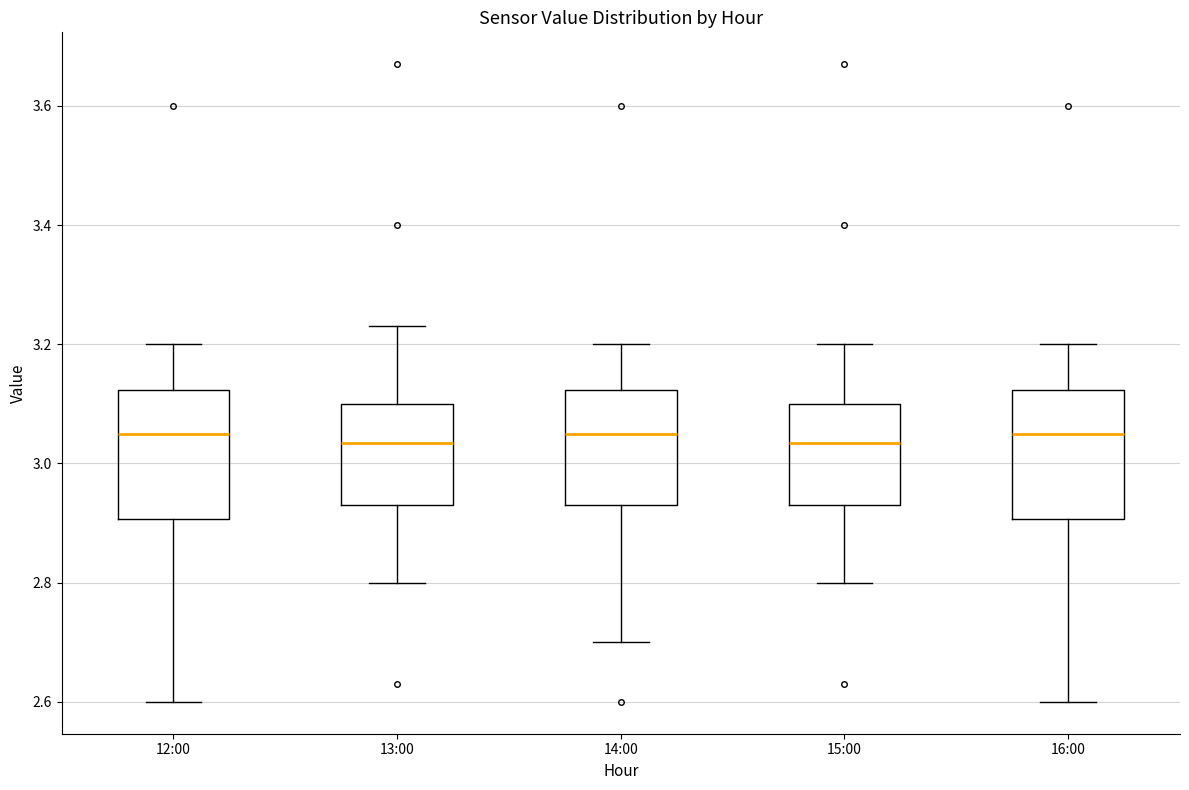

Reading left to right, read every box against the y-axis: the position of its median line, the range the box covers, and the ends of its whiskers. The values are not printed on the chart, so give them approximately, as read against the axis.

12:00: median 3.06, box 2.90 to 3.12, whiskers 2.60 to 3.20
13:00: median 3.04, box 2.94 to 3.10, whiskers 2.80 to 3.24
14:00: median 3.06, box 2.94 to 3.12, whiskers 2.70 to 3.20
15:00: median 3.04, box 2.94 to 3.10, whiskers 2.80 to 3.20
16:00: median 3.06, box 2.90 to 3.12, whiskers 2.60 to 3.20